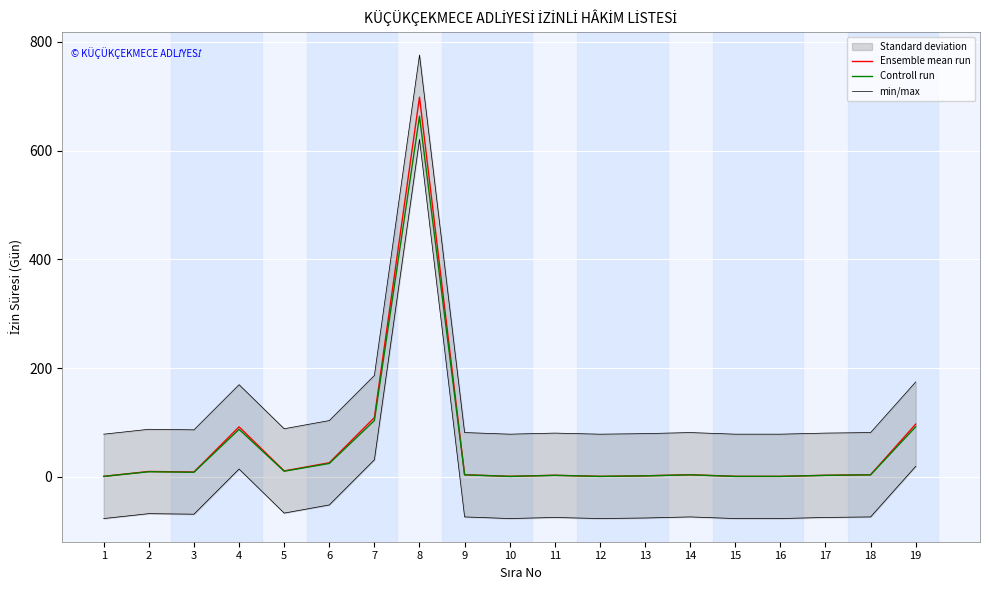

What is the maximum value for Ensemble mean run?

698.0